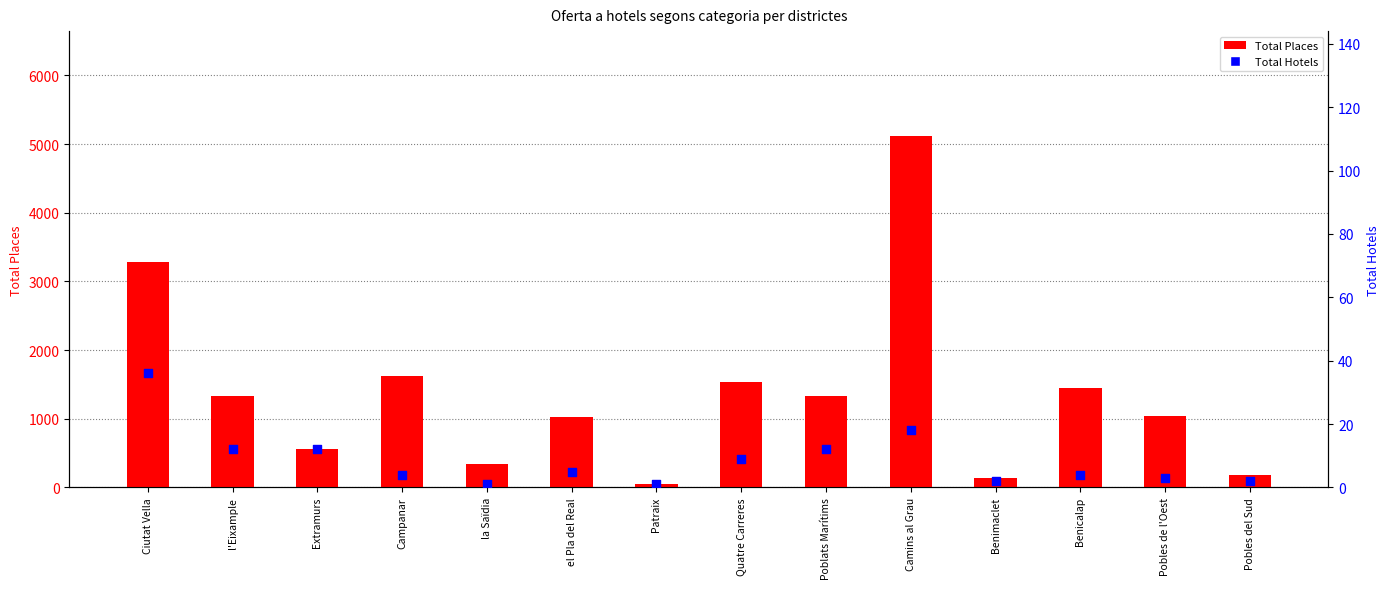

Which series has the widest spread of Y values?

Total Places